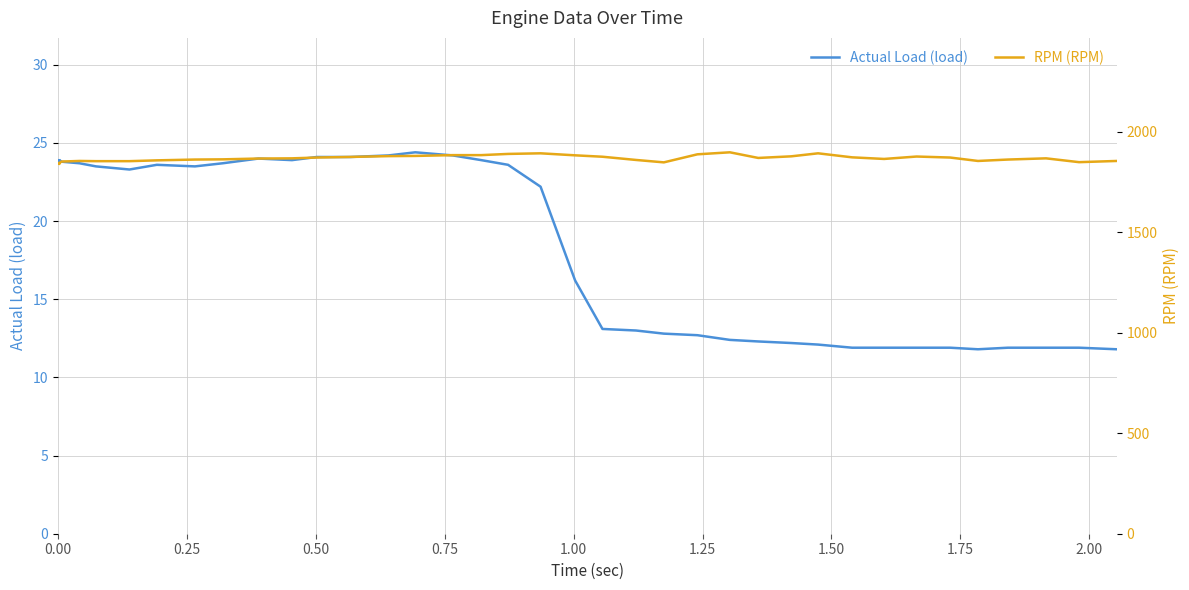

What is the lowest value of the Actual Load (load) series?

11.8